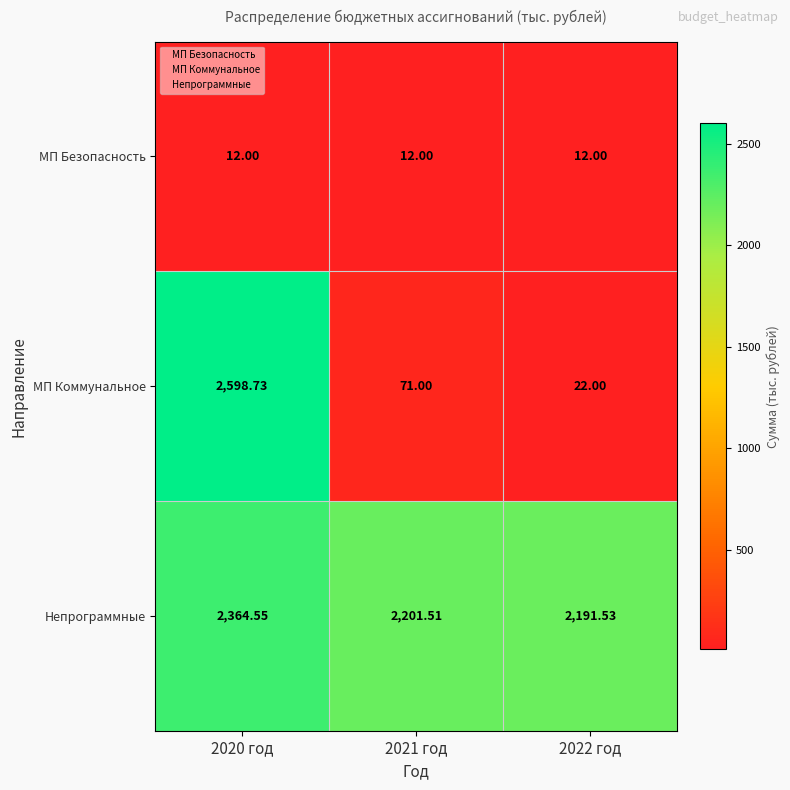

Which series has the widest spread of values?

МП Коммунальное